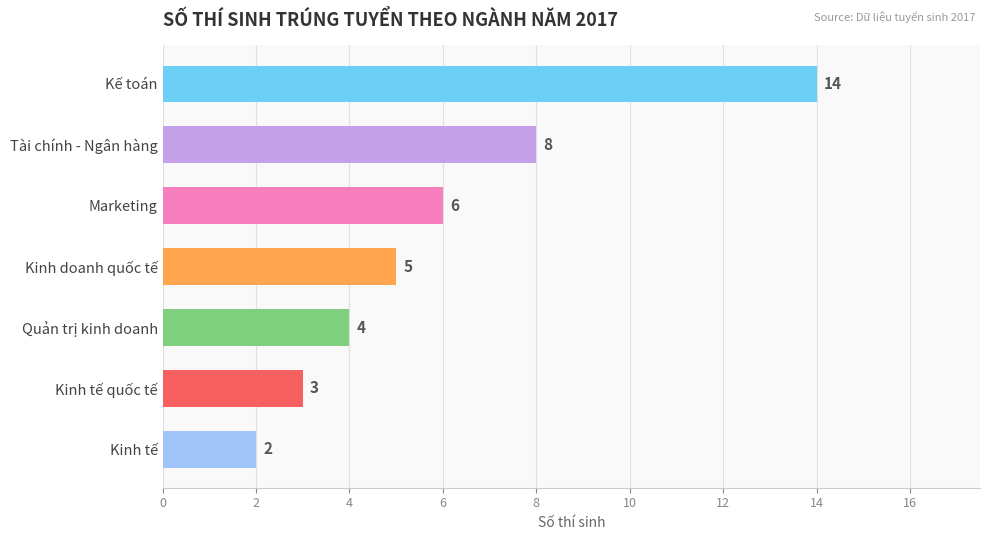

Reading bottom to top, list all the values displayed in this chart.

Kinh tế=2	Kinh tế quốc tế=3	Quản trị kinh doanh=4	Kinh doanh quốc tế=5	Marketing=6	Tài chính - Ngân hàng=8	Kế toán=14